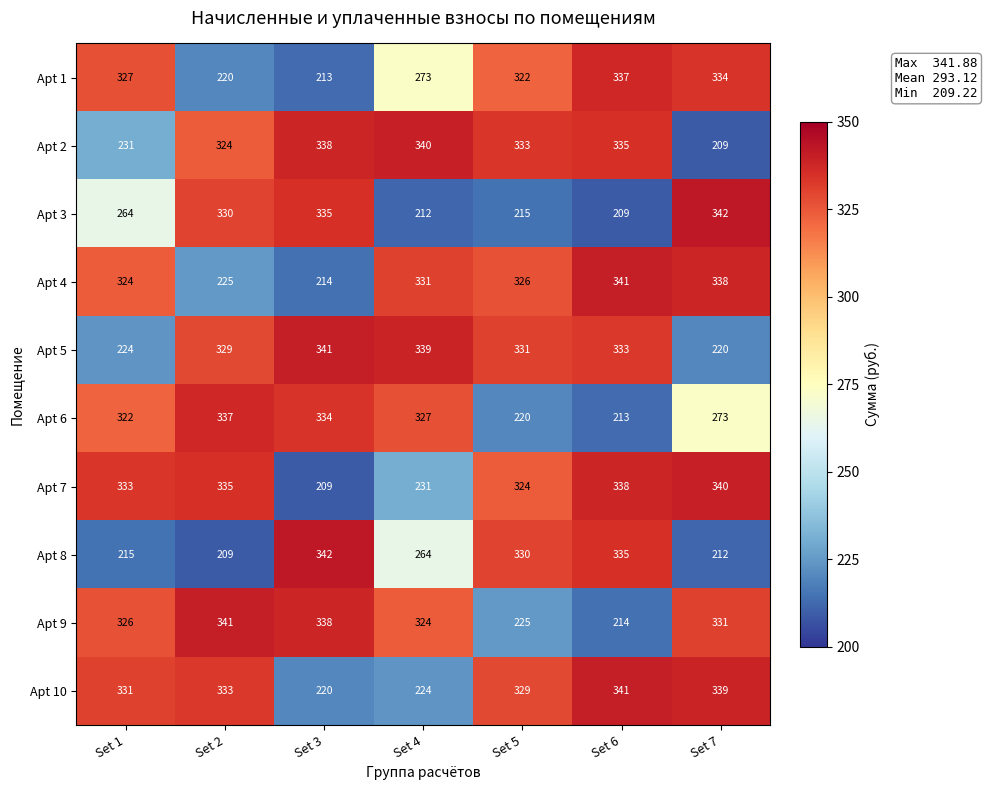

Which series changed the most between Set 2 and Set 4?

Apt 3